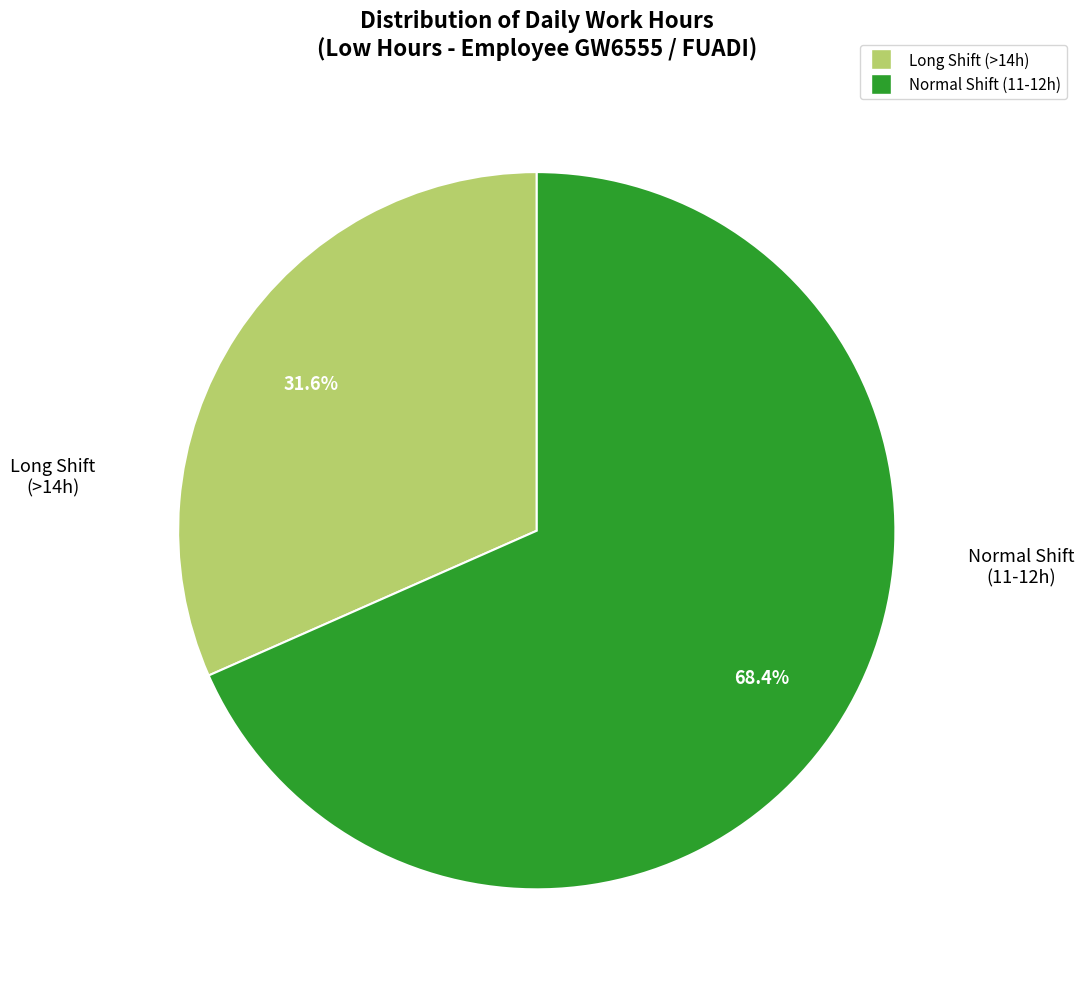

Count the number of slices in the pie.

2